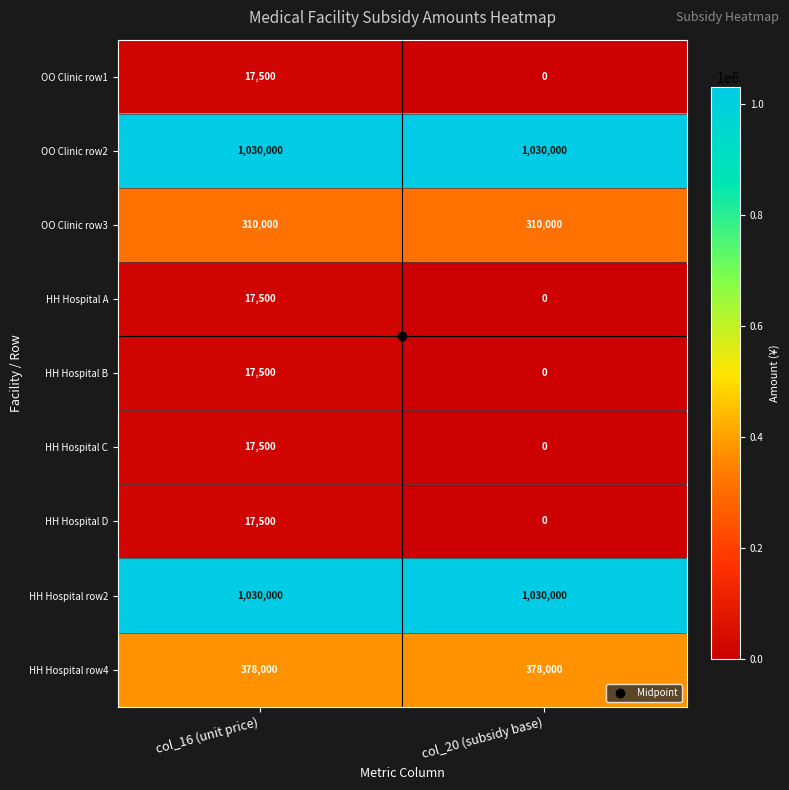

What is the total value across all series at col_20 (subsidy base)?

2748000